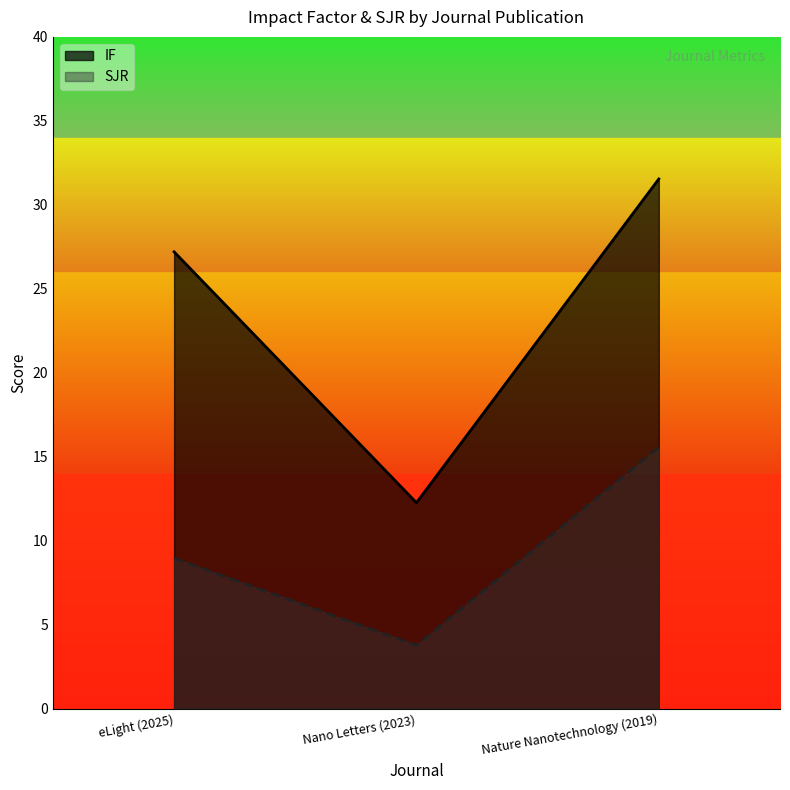

At which category is the sum across all series the highest?

Nature Nanotechnology (2019)